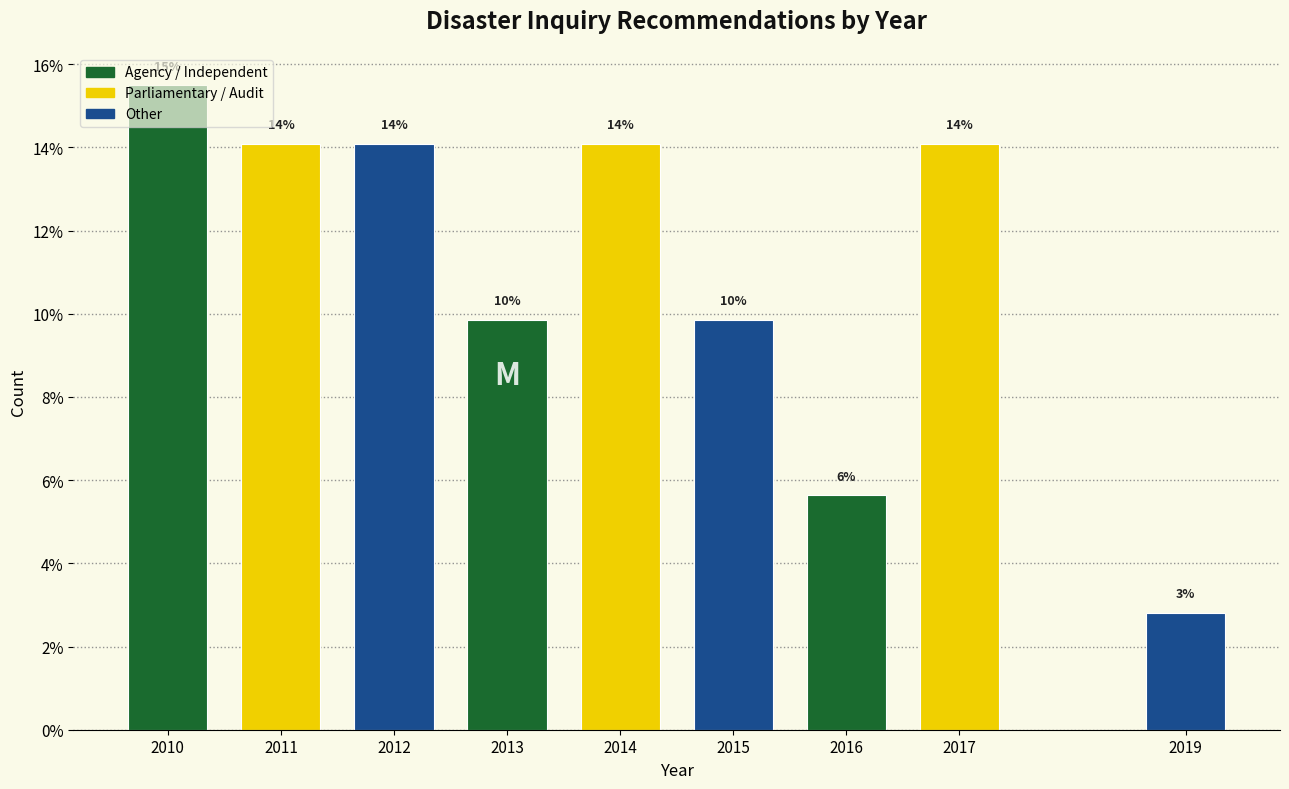

Are the bars horizontal?

No